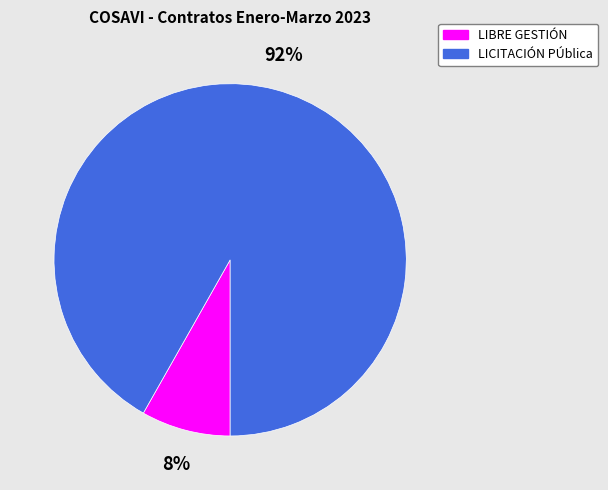

The LICITACIÓN PÚblica slice represents 92% of the pie. True or false?

True